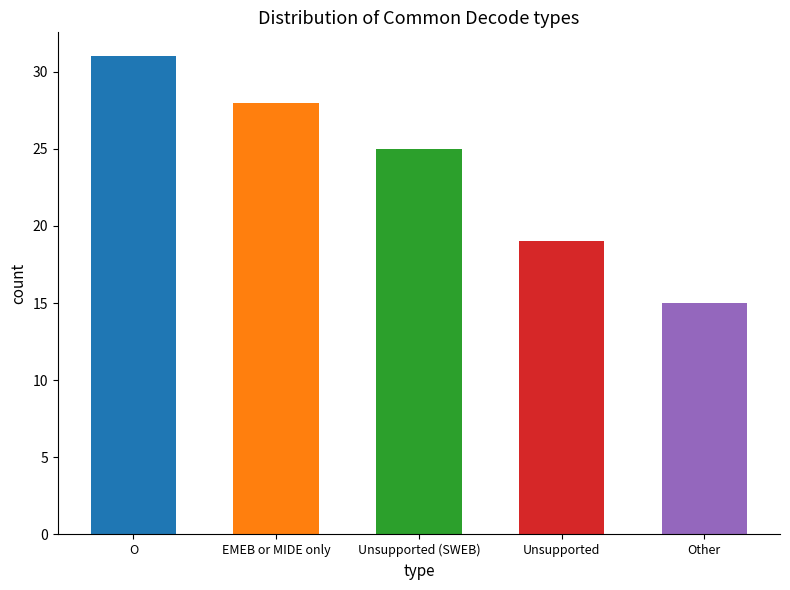

Reading left to right, extract all data points from this chart.

31	28	25	19	15